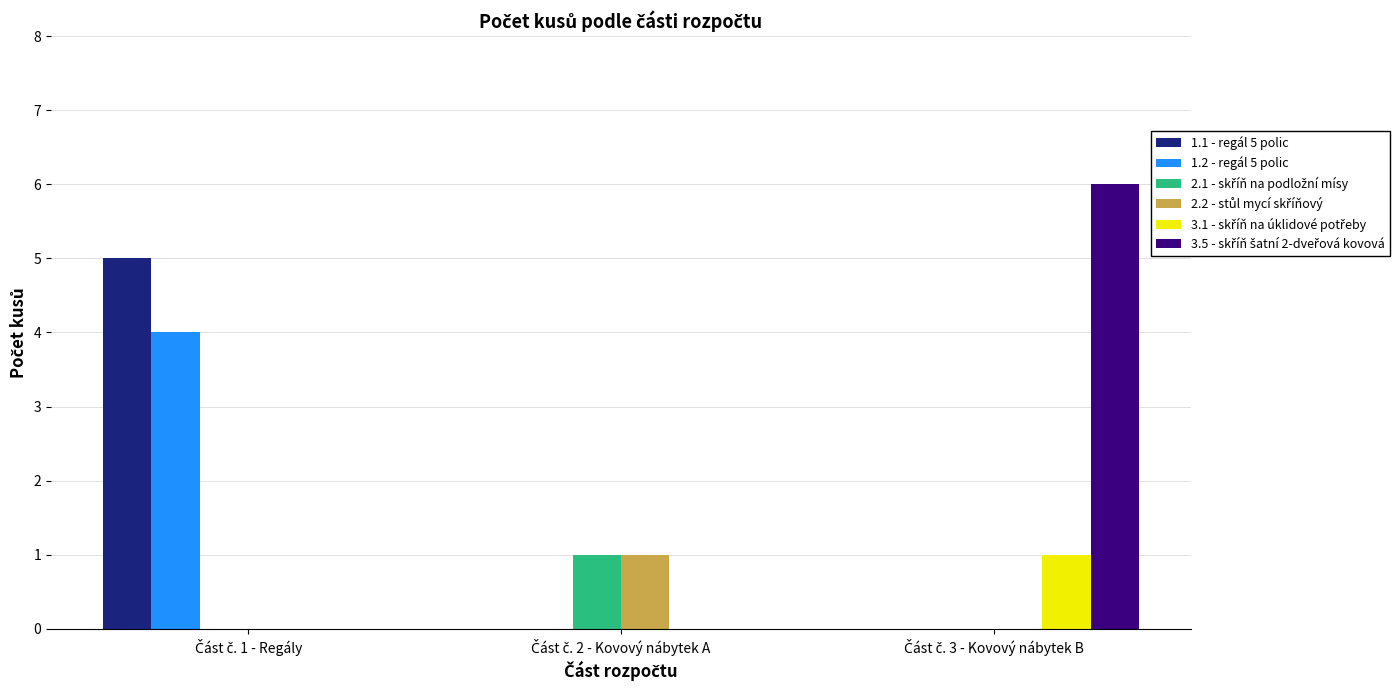

What is the greatest value displayed?

6